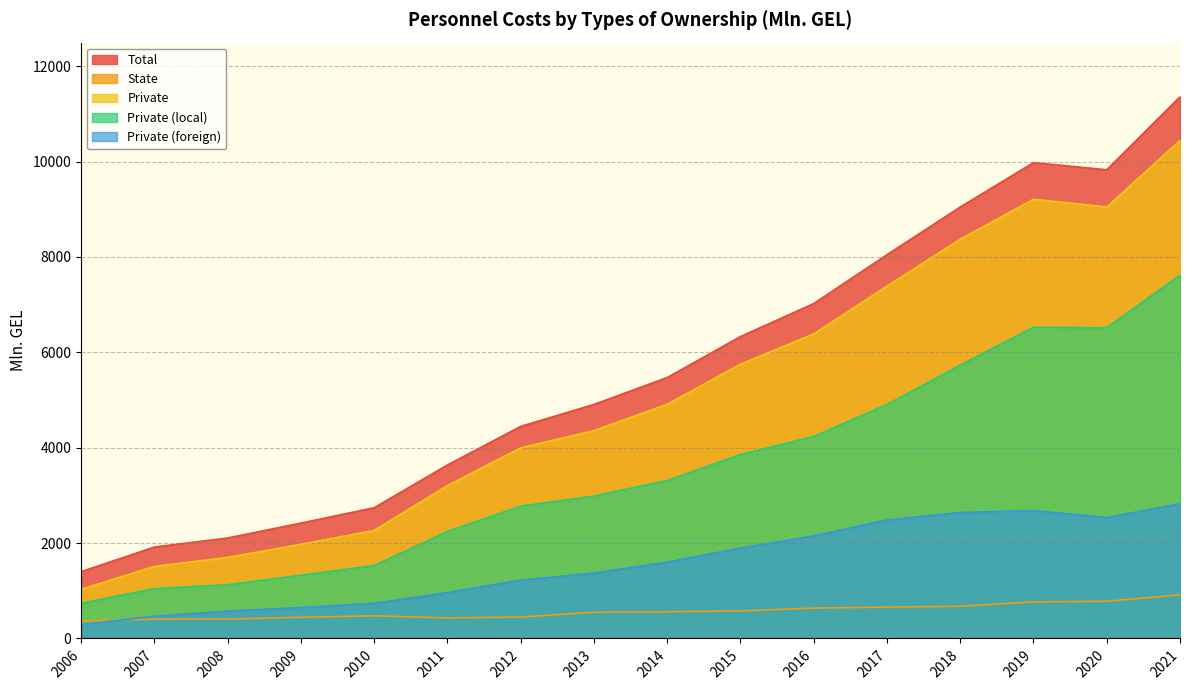

Which series has the largest total across all categories?

Total